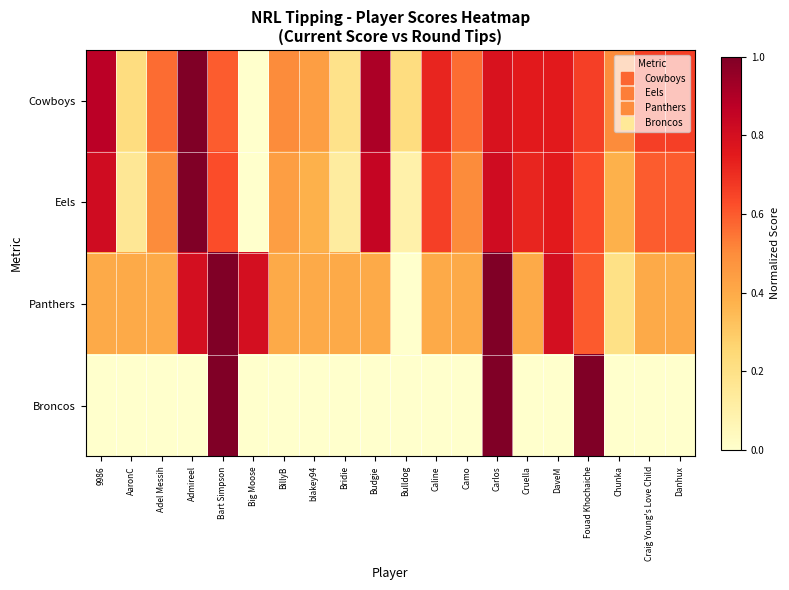

What is the total value across all series at Cruella?

1.9